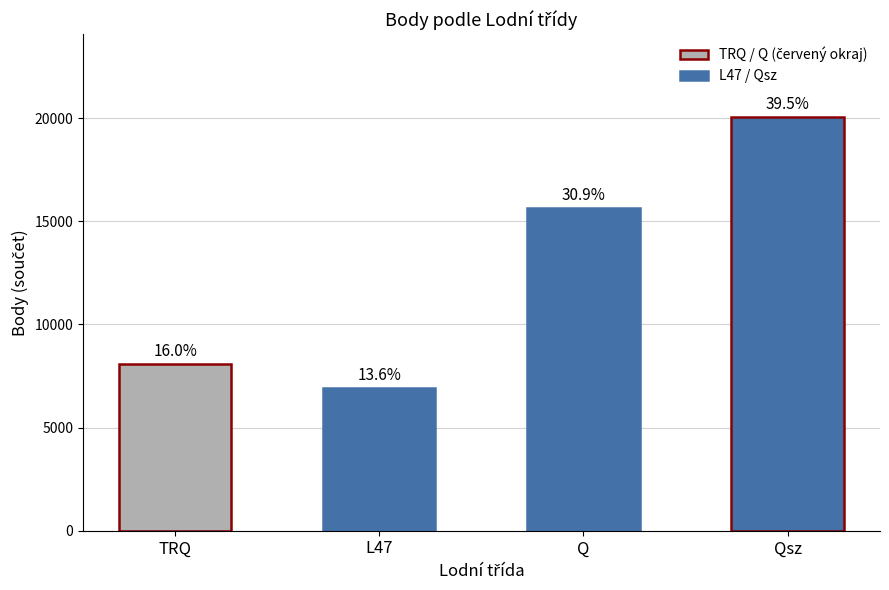

What is the smallest value displayed?

6909